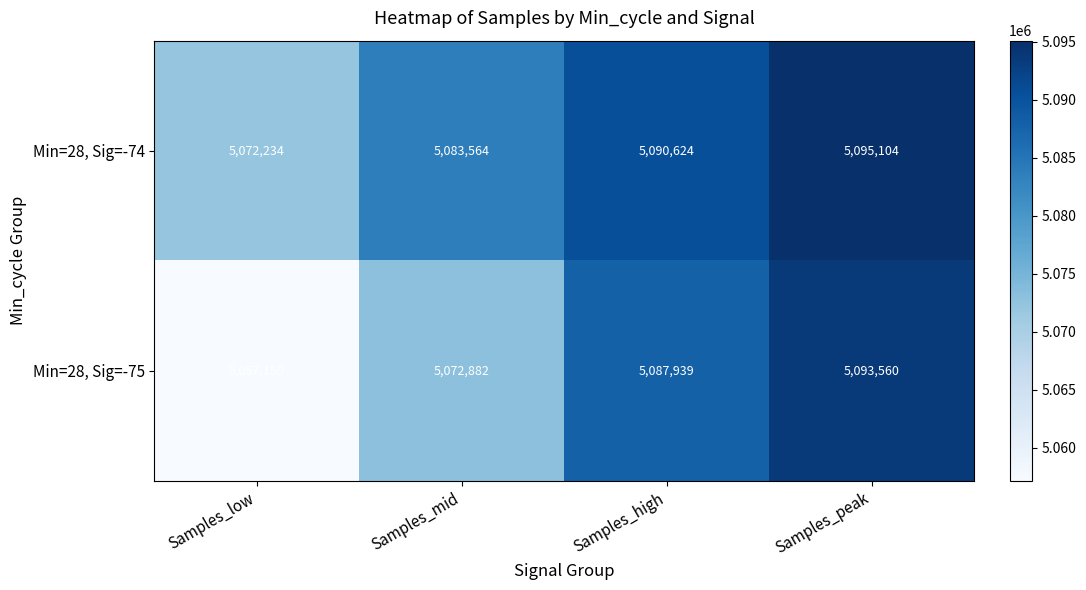

Which category has the lowest value across all series?

Samples_low